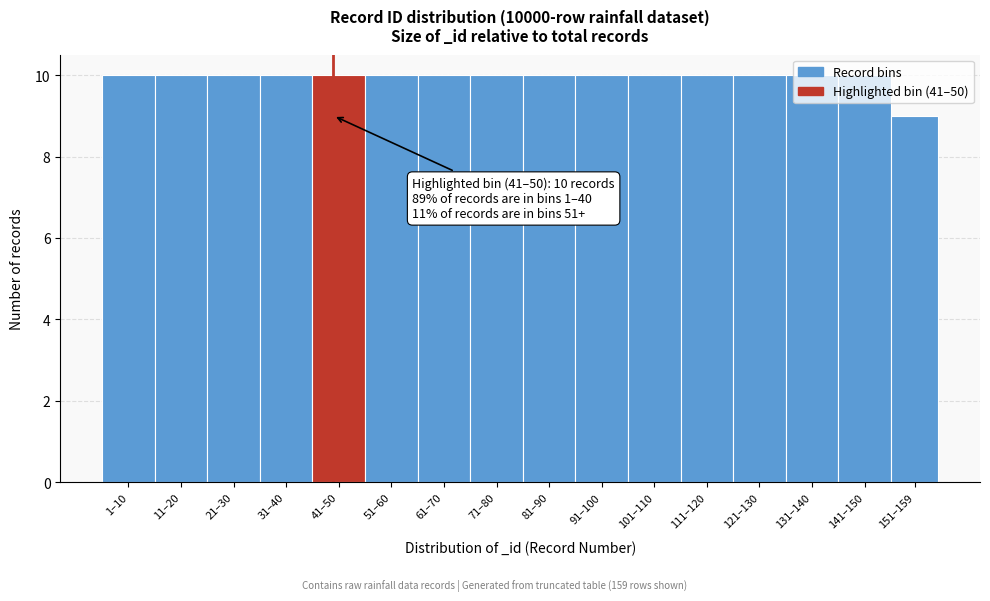

What position from the left is 131–140?

14